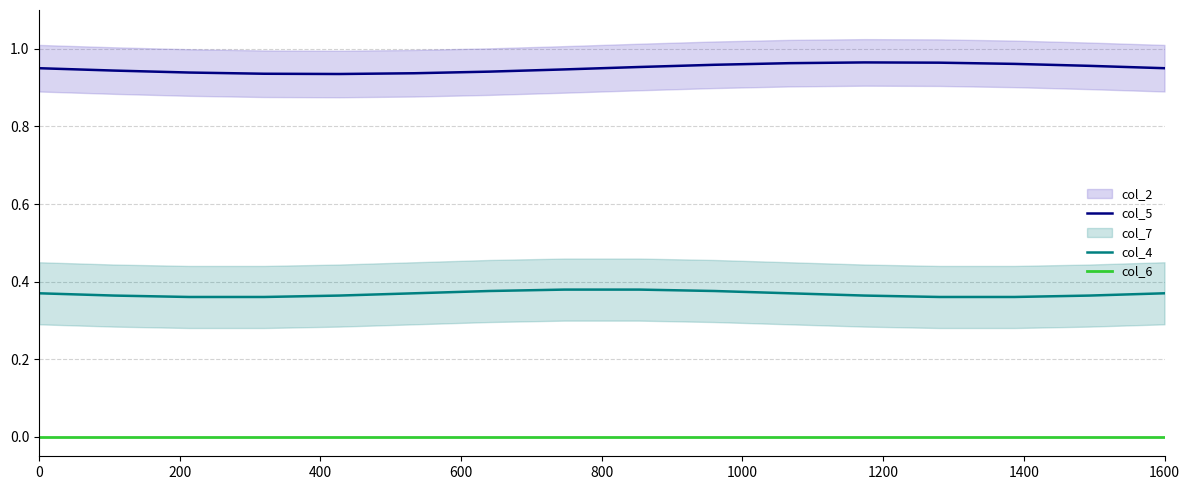

Which series has the largest total across all categories?

col_5